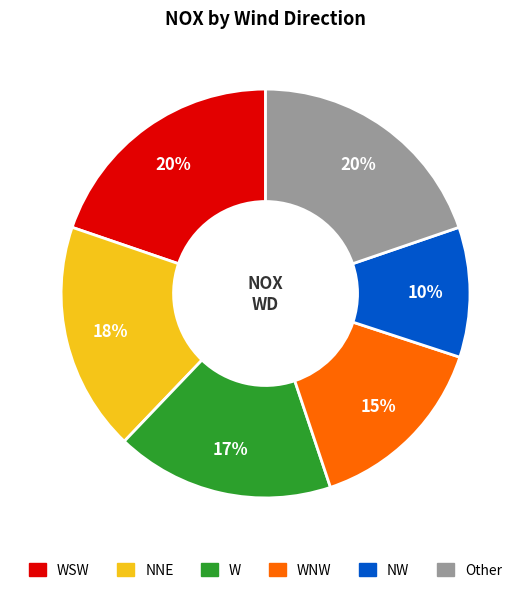

To the nearest percent, what portion does WSW represent?

20%